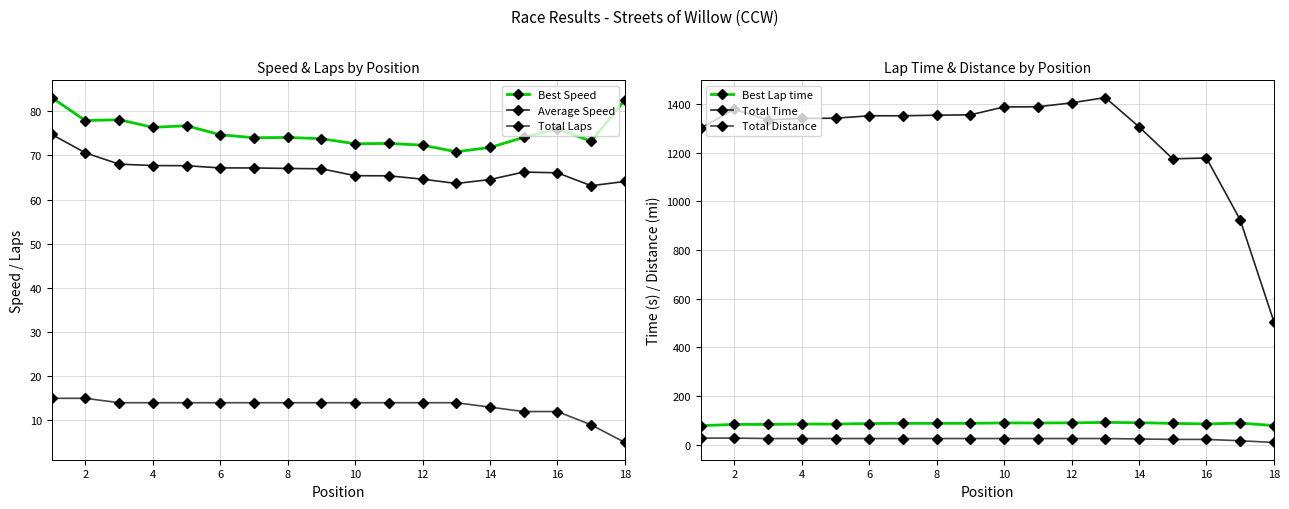

At which label does Total Laps reach its minimum?

18